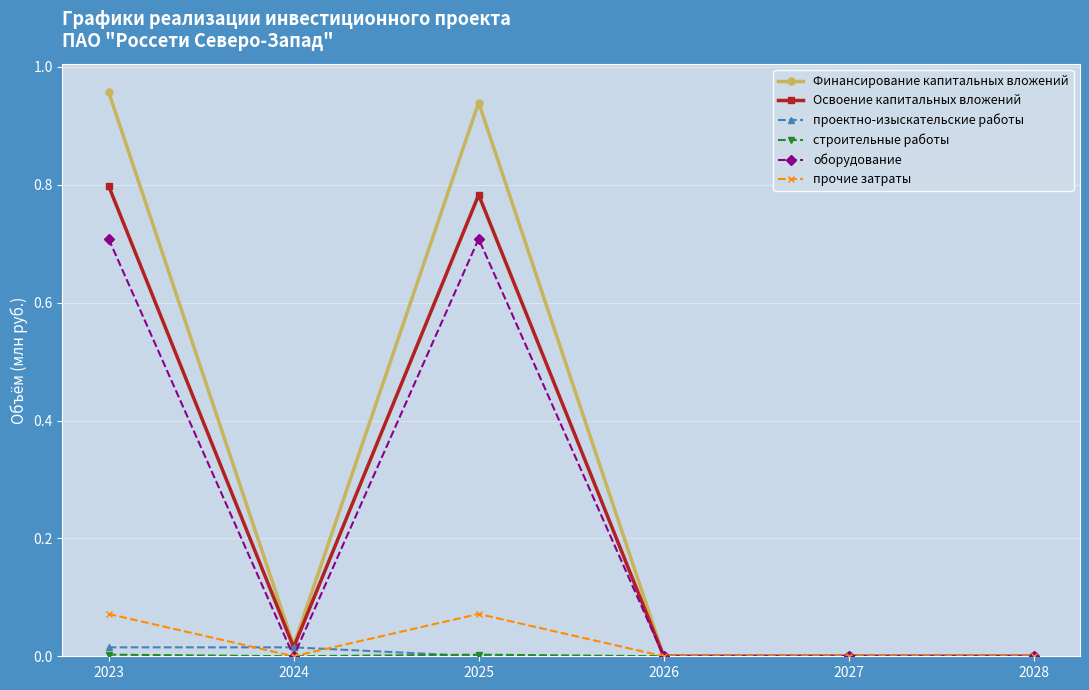

The value of прочие затраты at 2026 is 0.0. True or false?

True